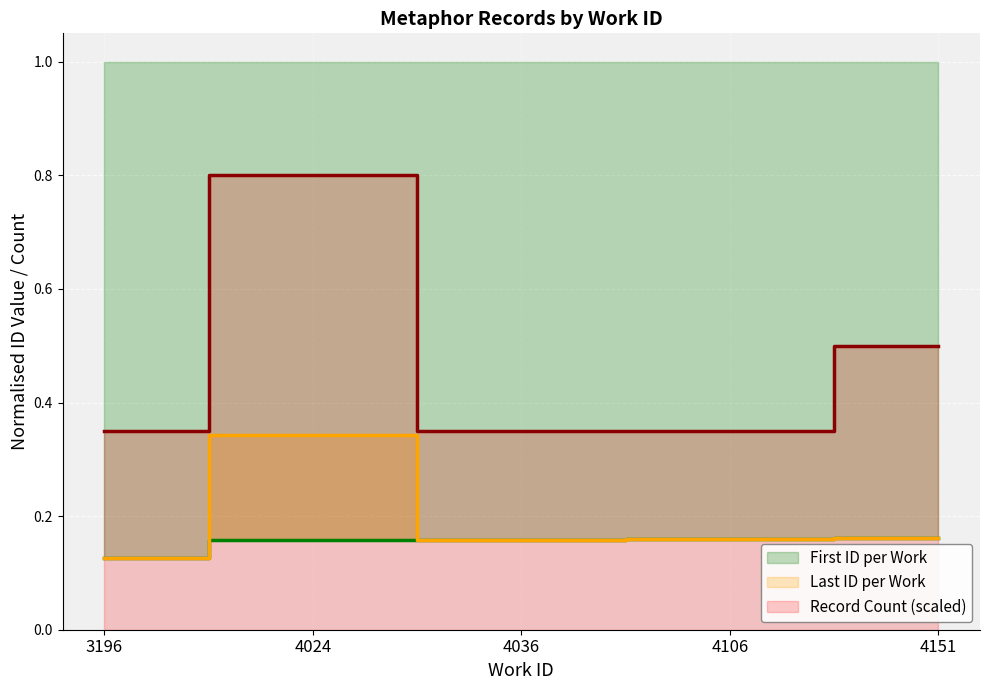

True or false: Last ID per Work and Record Count (scaled) intersect in this chart.

False